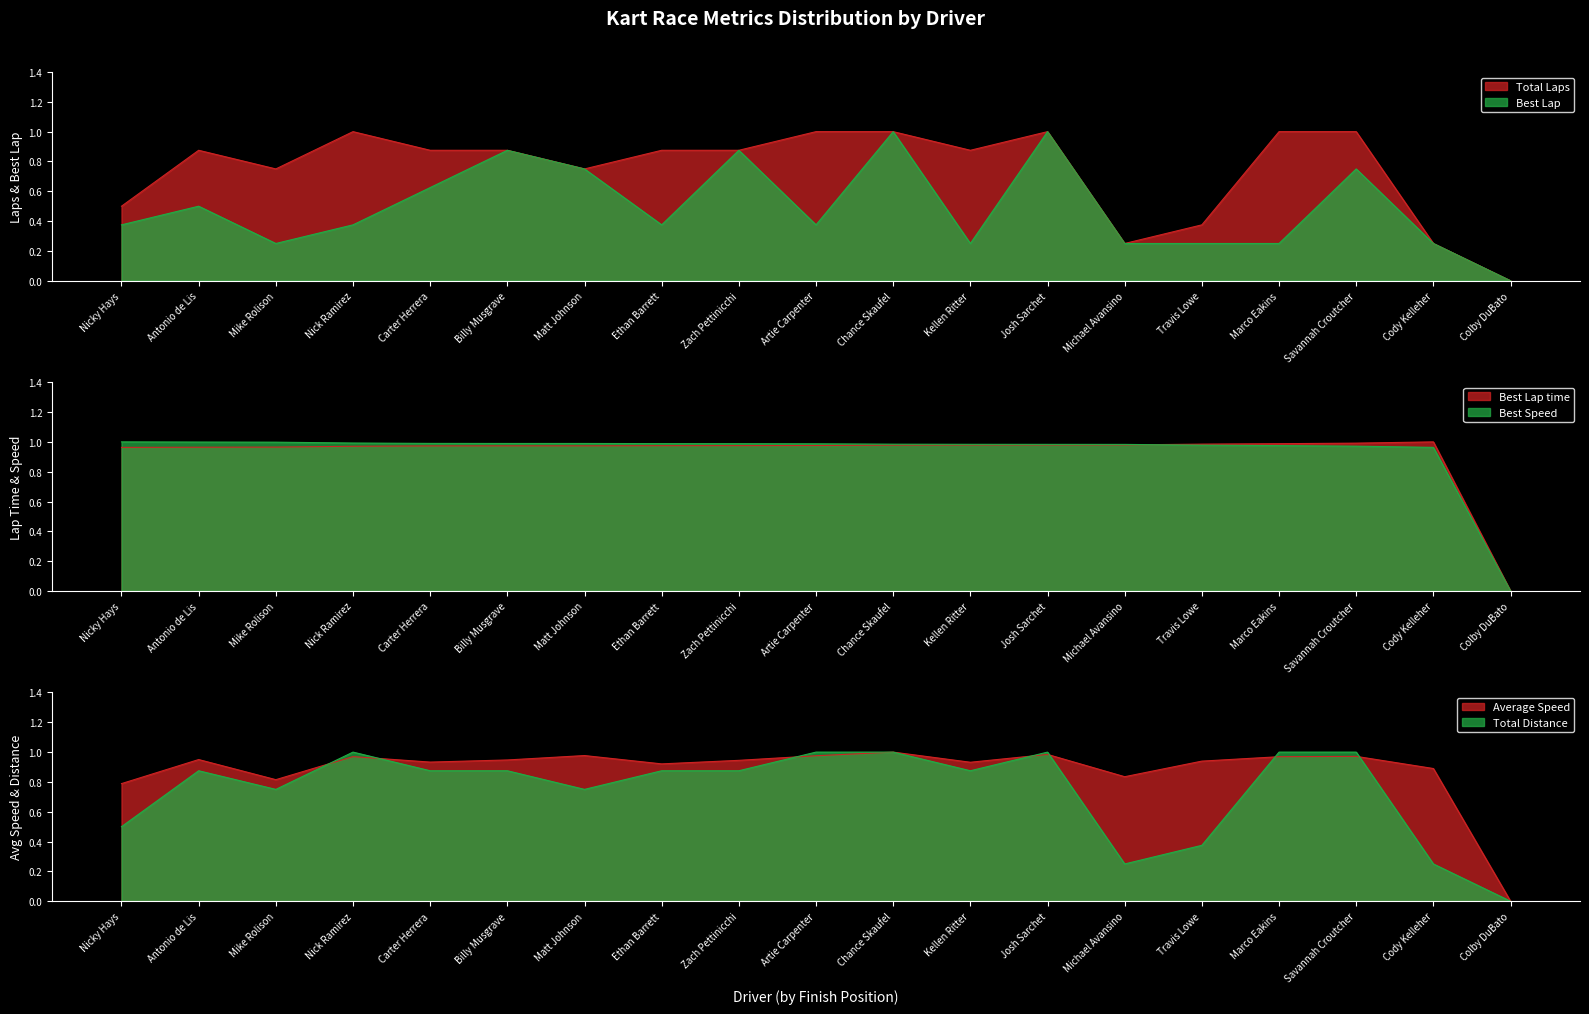

At which label is Total Distance closest to 0?

Colby DuBato